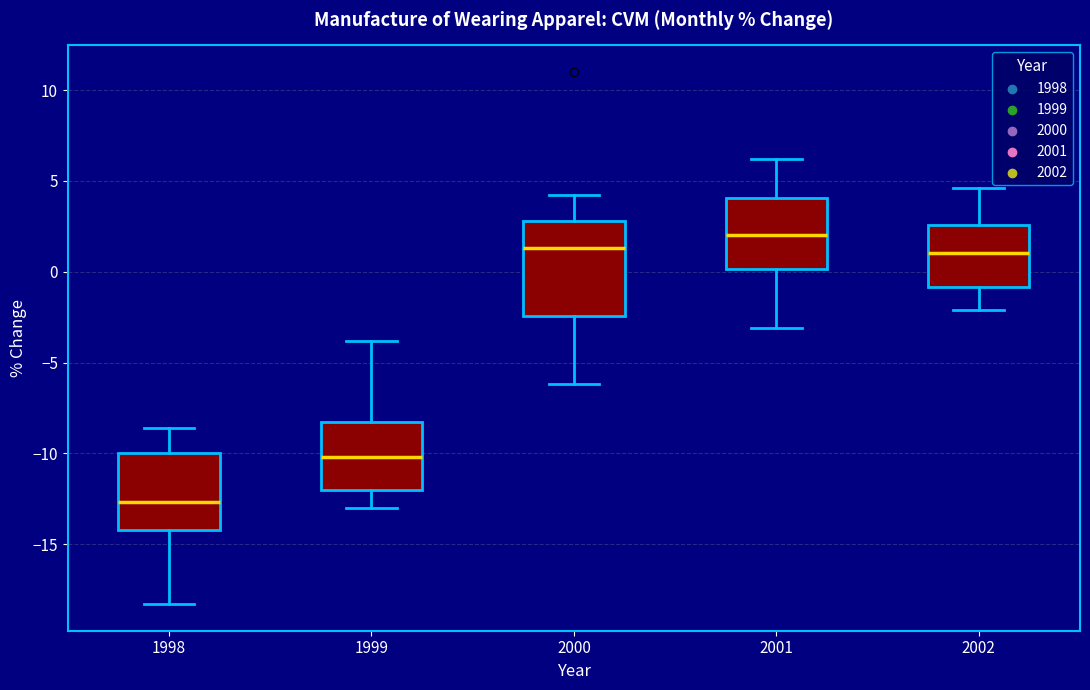

Where does the lower whisker of the box at x = 2000 end on the y-axis? The values are not printed on the chart, so give them approximately, as read against the axis.

-6.0